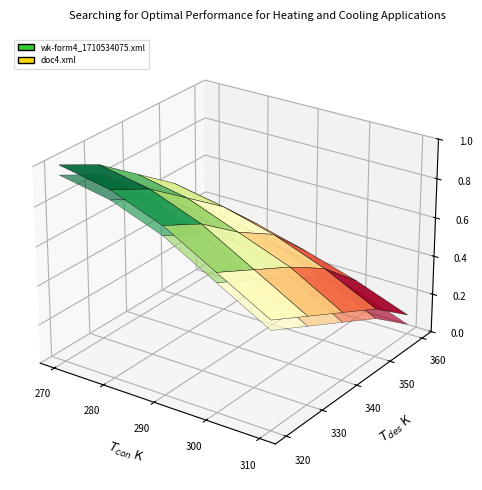

Rank the series by their average value, from lowest to highest.

wk-form4_1710534075.xml, doc4.xml